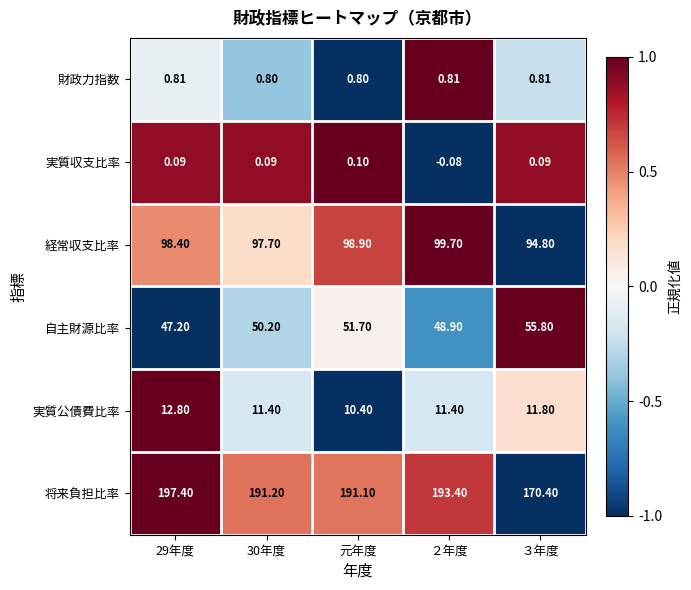

Rank the series at 29年度 from lowest to highest value.

実質収支比率, 財政力指数, 実質公債費比率, 自主財源比率, 経常収支比率, 将来負担比率